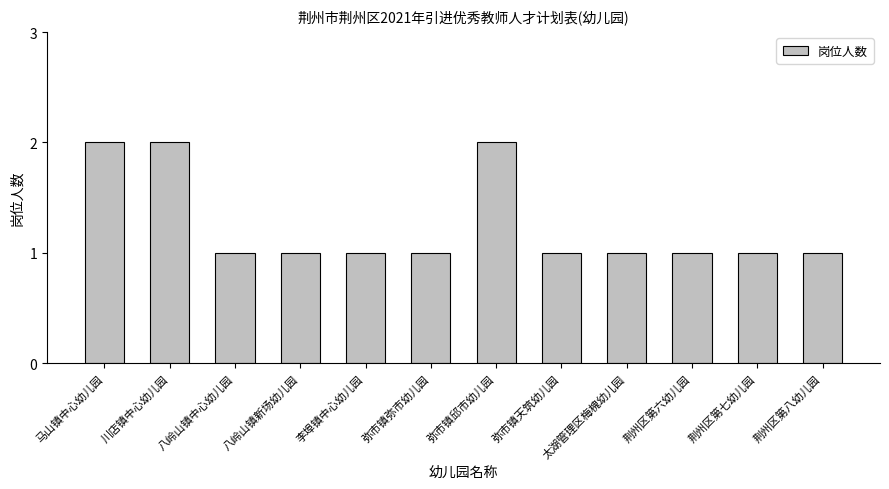

Reading left to right, extract all data points from this chart.

2	2	1	1	1	1	2	1	1	1	1	1